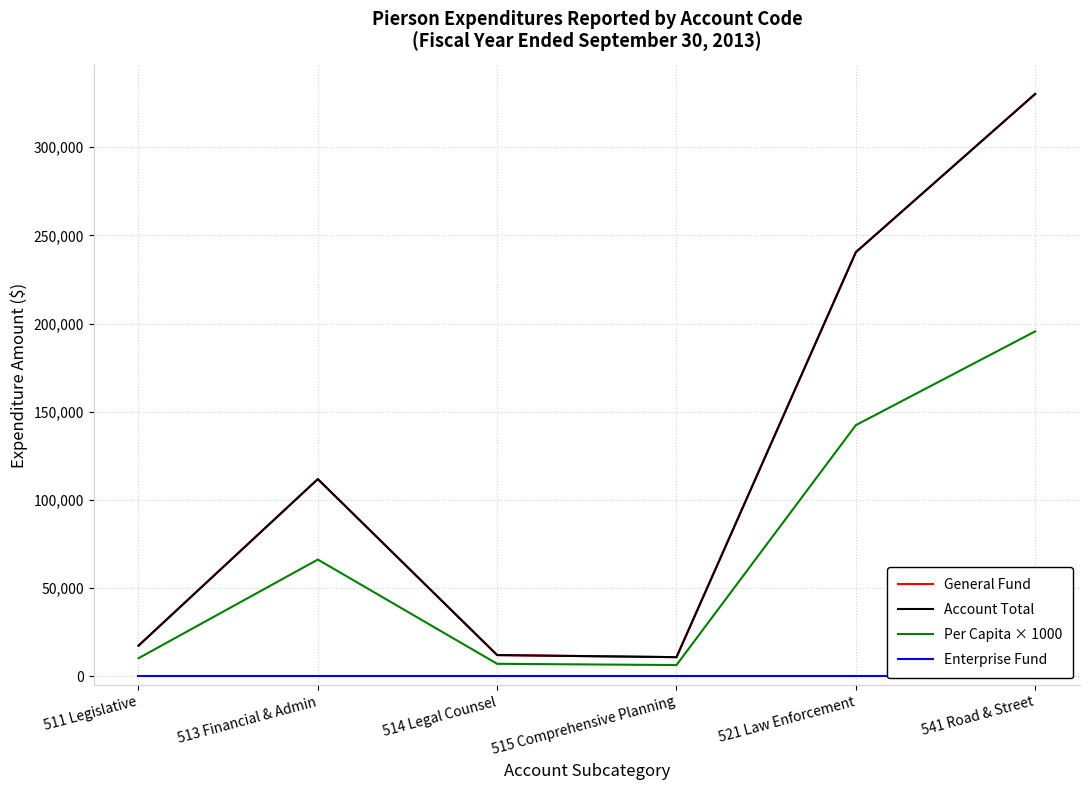

How many lines are shown in the chart?

4